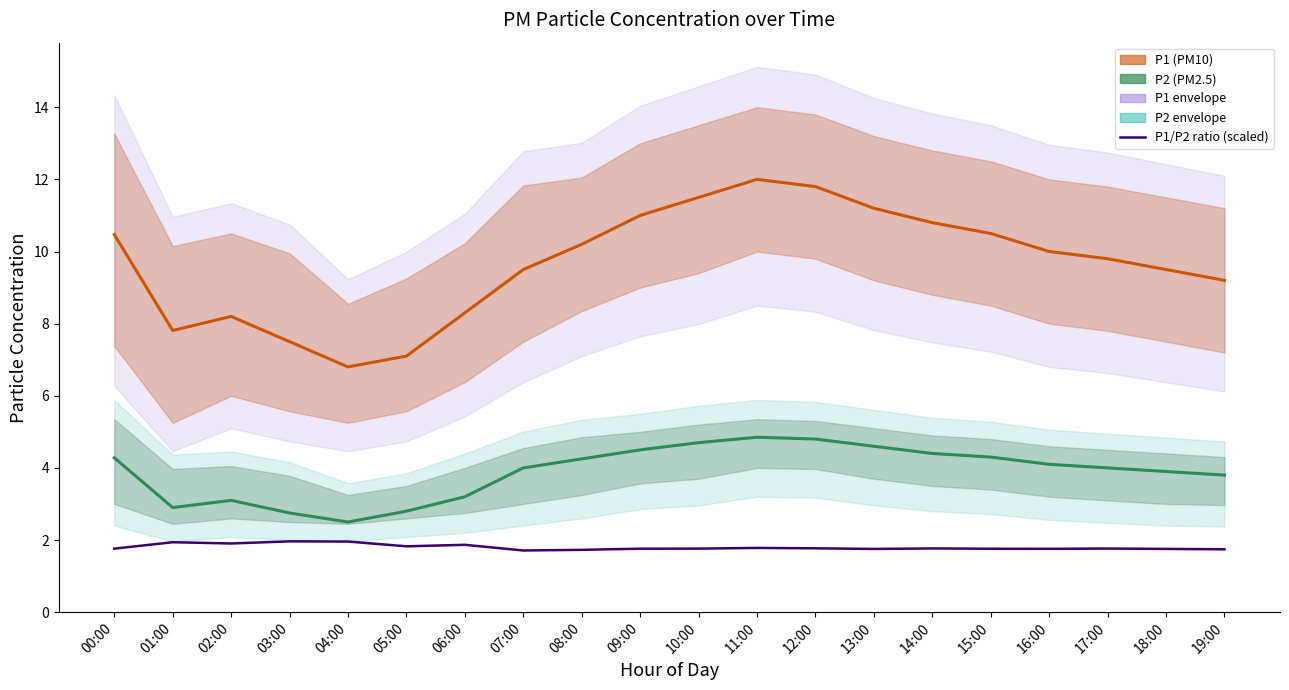

Reading left to right, extract all data points from this chart.

P1: 00:00=10.5	01:00=7.8	02:00=8.2	03:00=7.5	04:00=6.8	05:00=7.1	06:00=8.3	07:00=9.5	08:00=10.2	09:00=11.0	10:00=11.5	11:00=12.0	12:00=11.8	13:00=11.2	14:00=10.8	15:00=10.5	16:00=10.0	17:00=9.8	18:00=9.5	19:00=9.2
P2: 00:00=4.3	01:00=2.9	02:00=3.1	03:00=2.8	04:00=2.5	05:00=2.8	06:00=3.2	07:00=4.0	08:00=4.2	09:00=4.5	10:00=4.7	11:00=4.8	12:00=4.8	13:00=4.6	14:00=4.4	15:00=4.3	16:00=4.1	17:00=4.0	18:00=3.9	19:00=3.8
P1/P2 ratio (scaled): 00:00=1.8	01:00=1.9	02:00=1.9	03:00=2.0	04:00=2.0	05:00=1.8	06:00=1.9	07:00=1.7	08:00=1.7	09:00=1.8	10:00=1.8	11:00=1.8	12:00=1.8	13:00=1.8	14:00=1.8	15:00=1.8	16:00=1.8	17:00=1.8	18:00=1.8	19:00=1.7